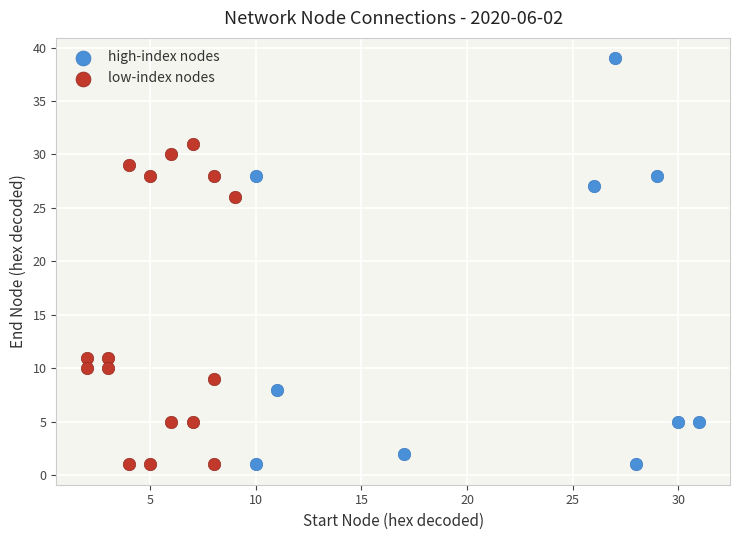

Which series has the widest spread of Y values?

high-index nodes